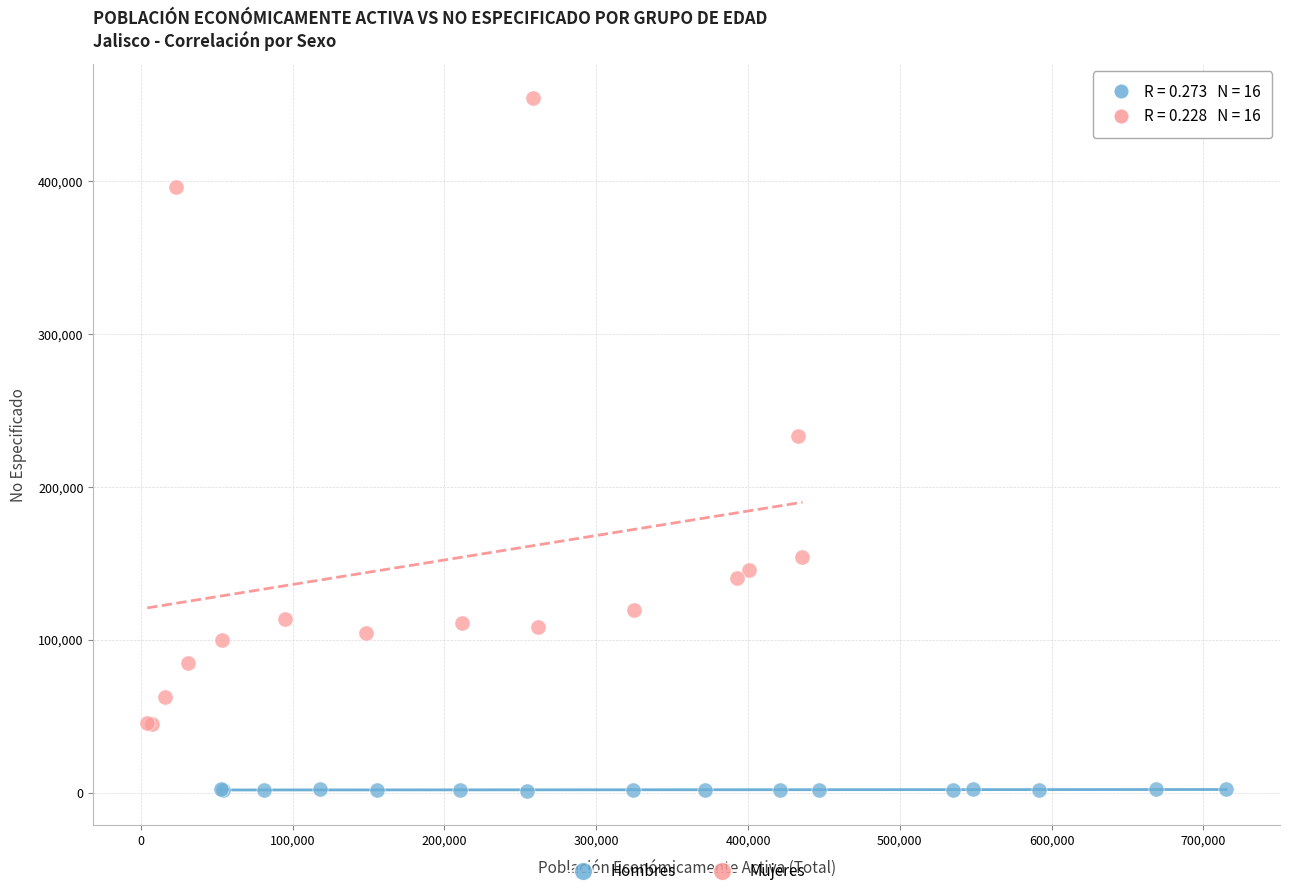

Which series has the largest Y range (max minus min)?

Mujeres